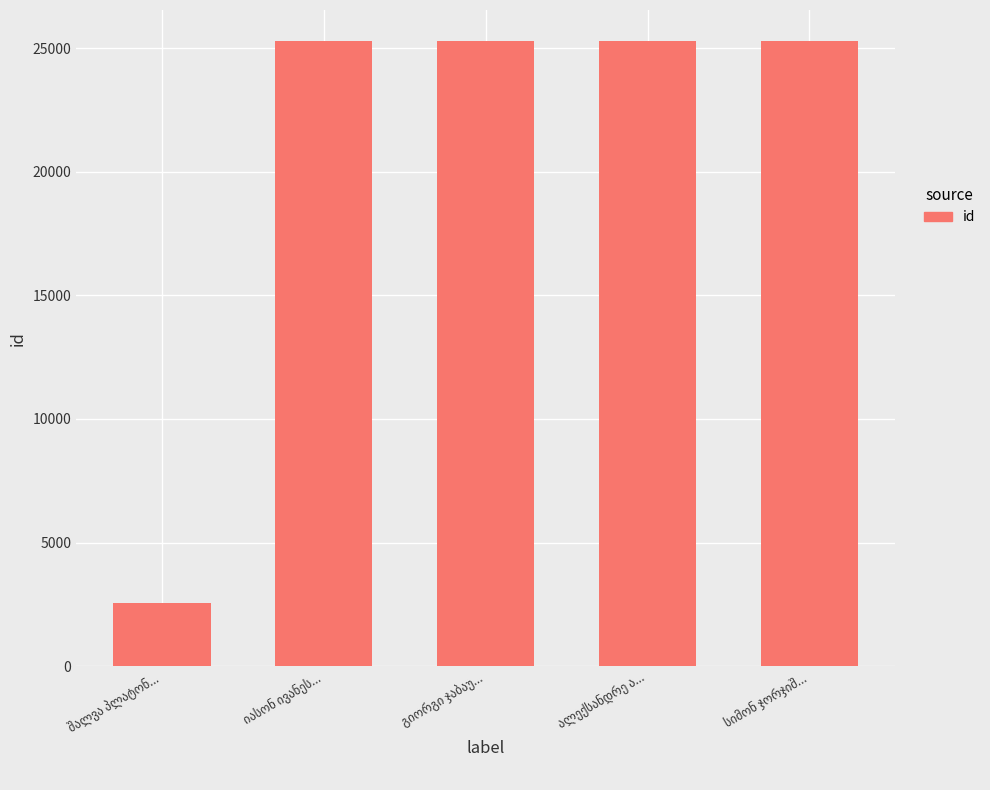

What is the value of the 4th bar from the left?

25281